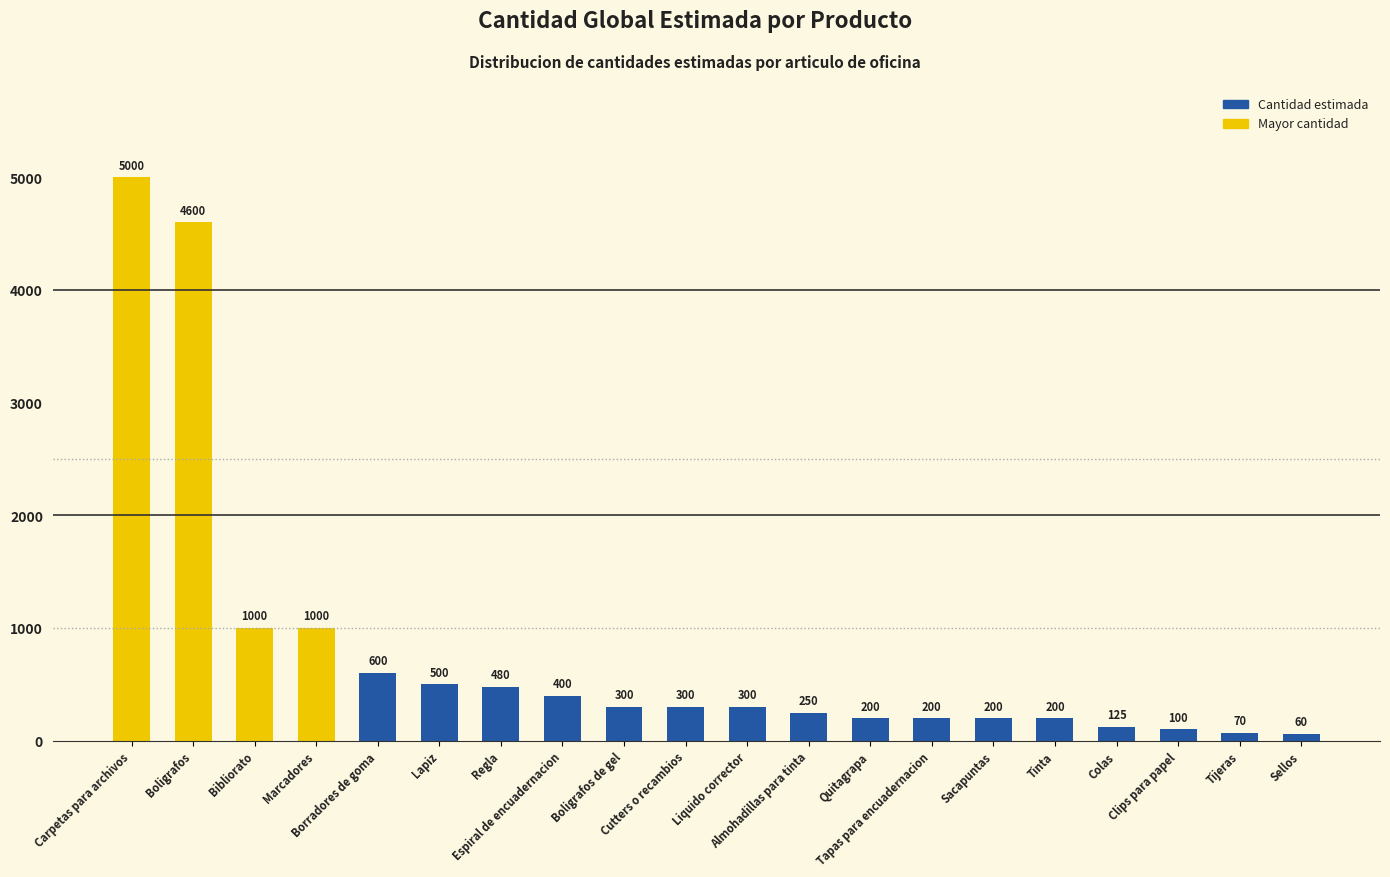

What is the sum of all values?

15885